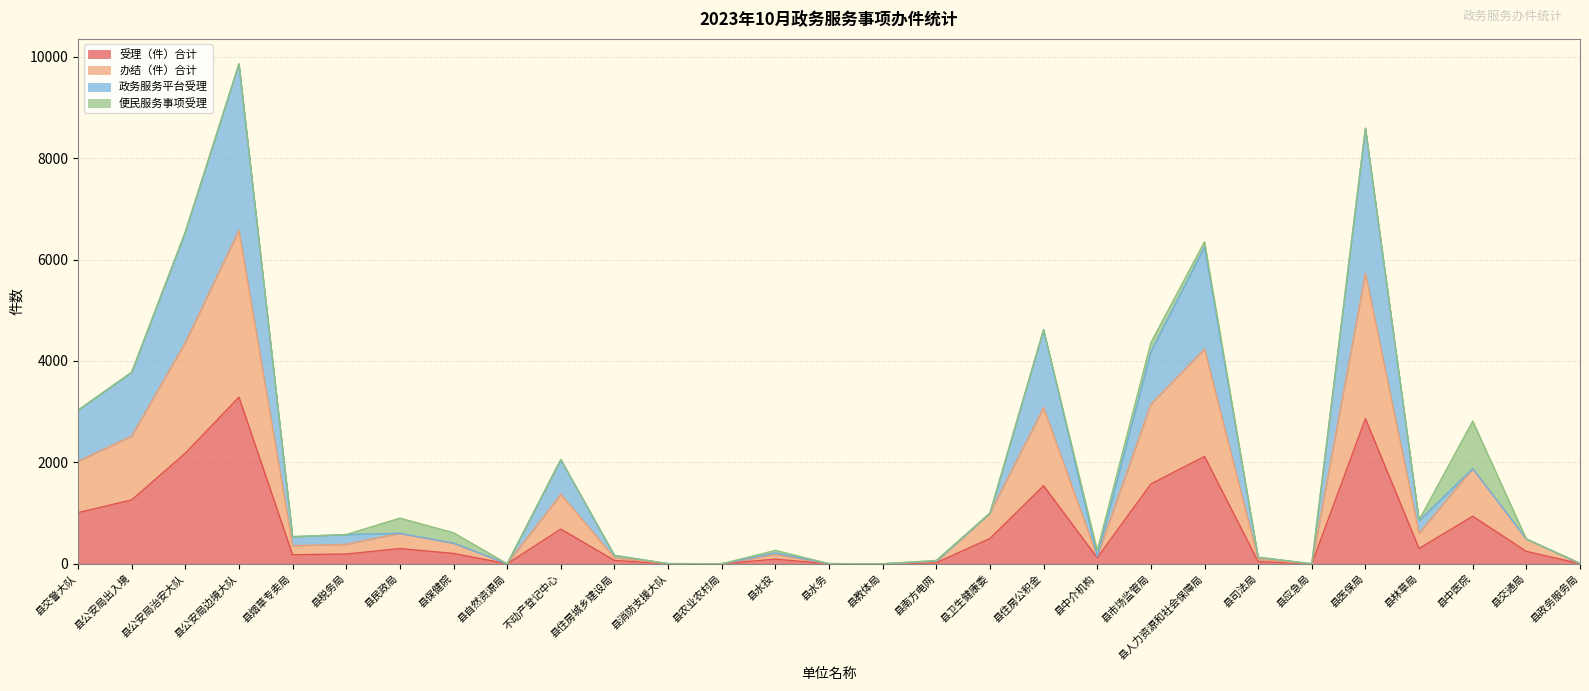

True or false: 政务服务平台受理 and 受理（件）合计 cross at least once.

False